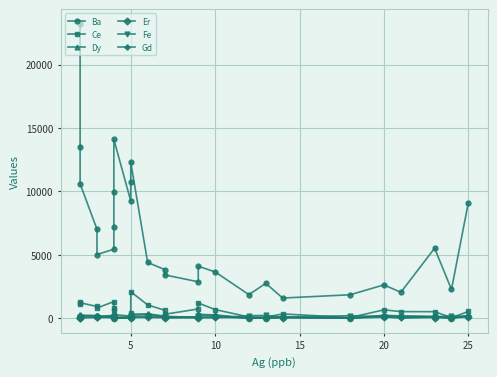

True or false: Fe has more than 2 points higher than both neighbors.

True